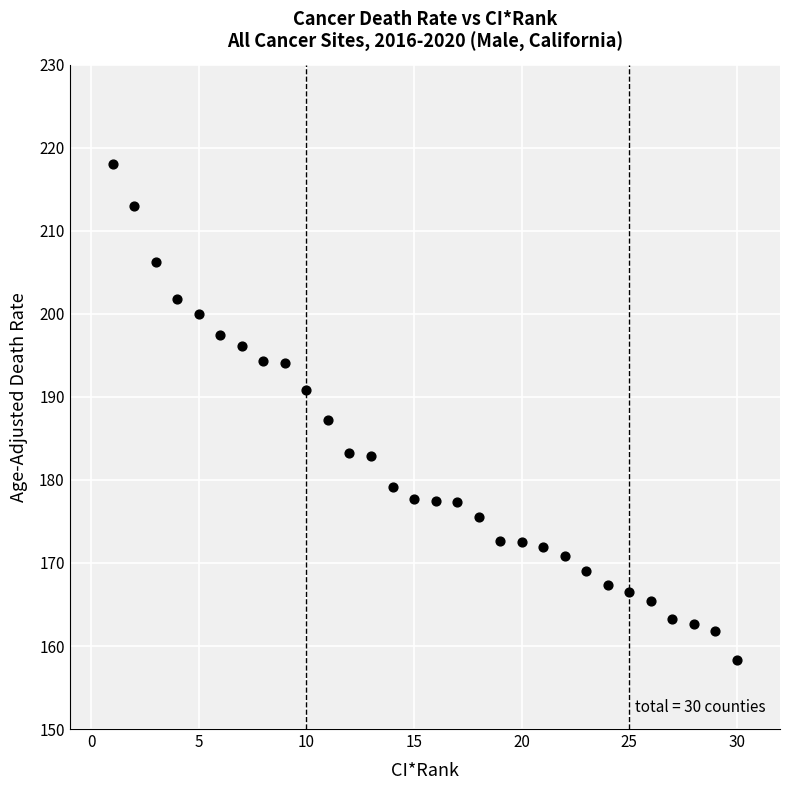

What Y value in the scatter plot is closest to 188?

187.2